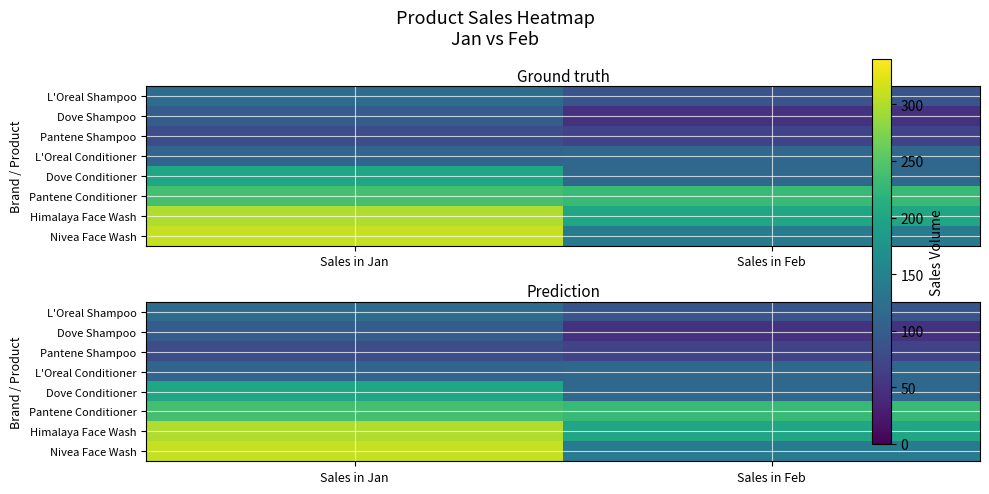

What is the total value across all series at Sales in Feb?

1005